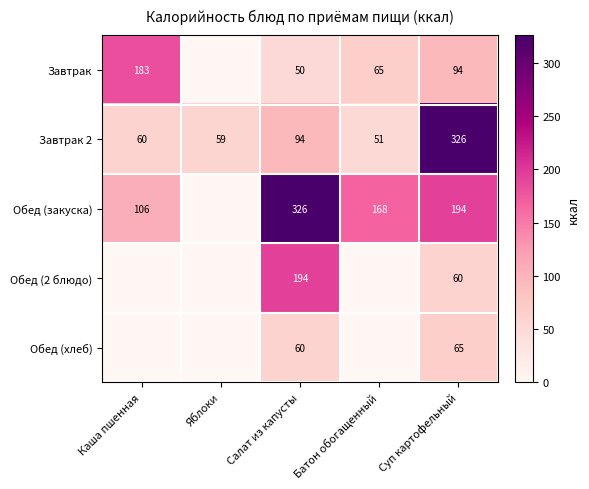

What is the minimum value for Завтрак 2?

51